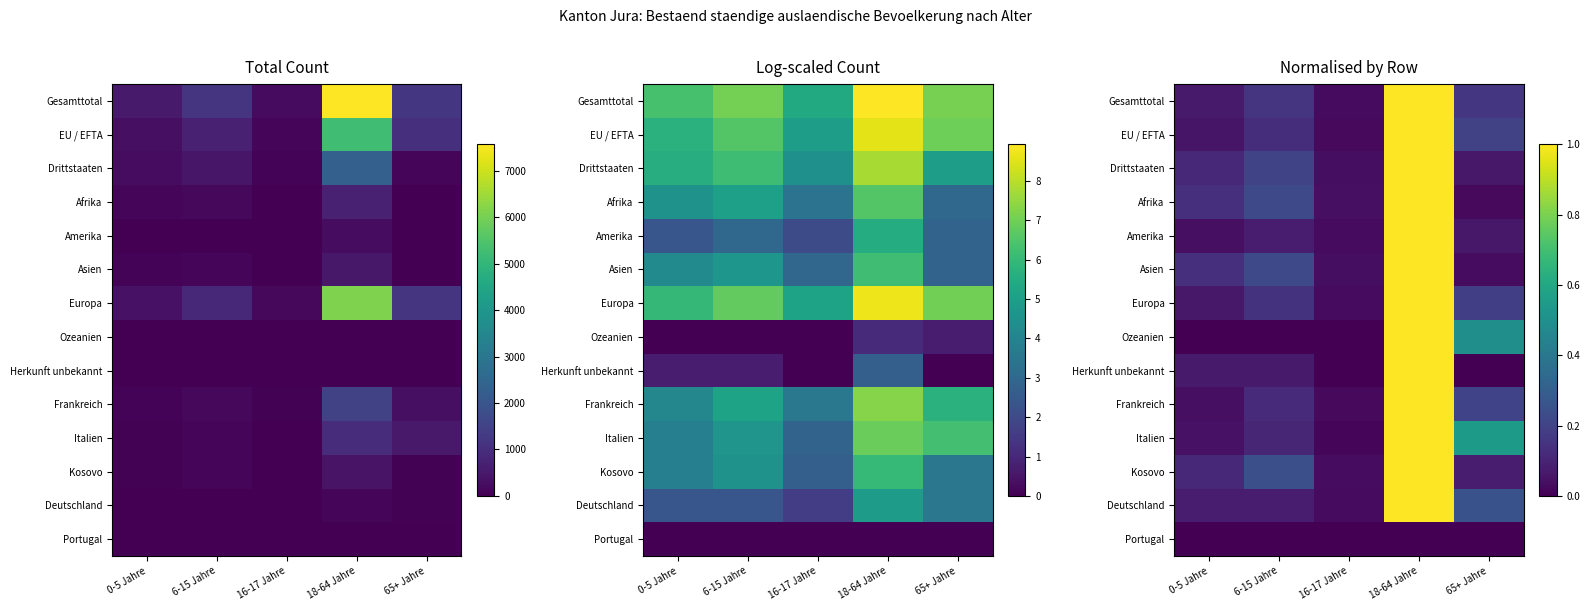

What is the spread (max minus min) of values at 65+ Jahre?

0.5